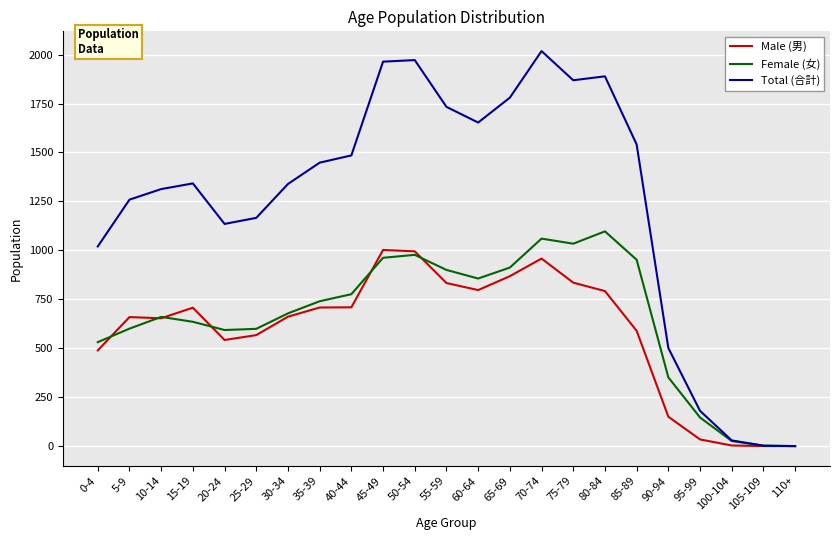

Which series has the largest total across all categories?

Total (合計)